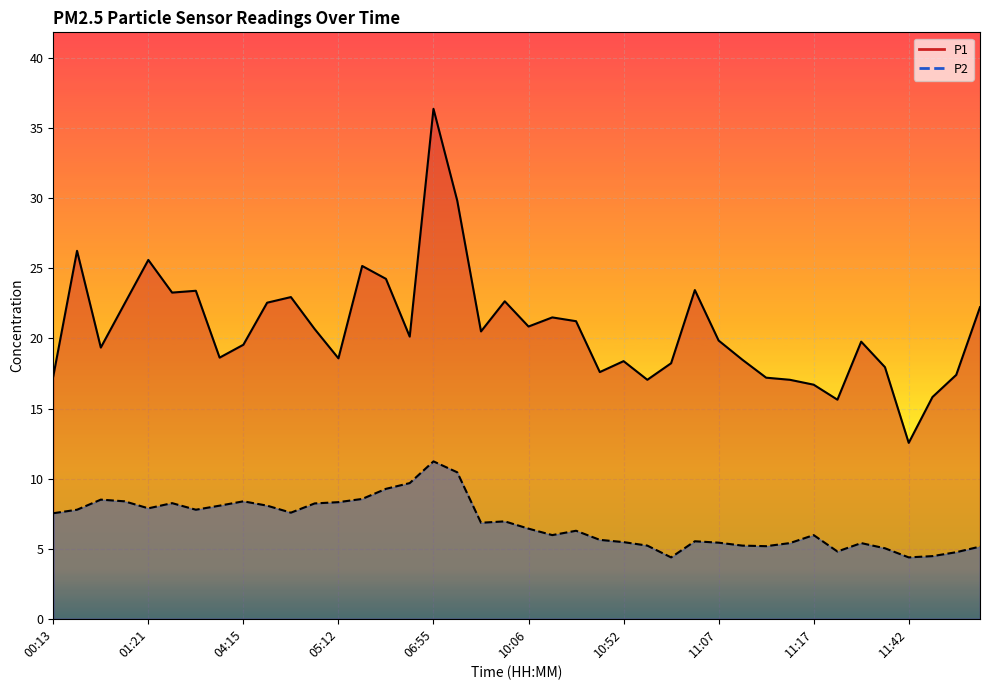

What are all the series names shown in the legend?

P1, P2